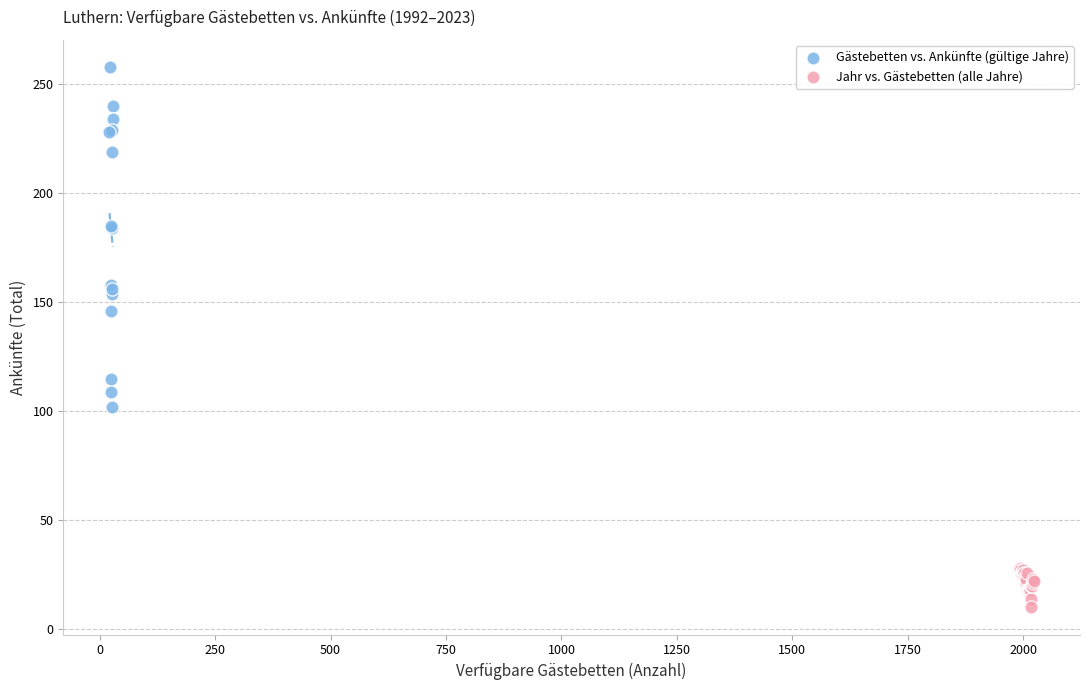

Which series contains the lowest Y value?

Jahr vs. Gästebetten (alle Jahre)